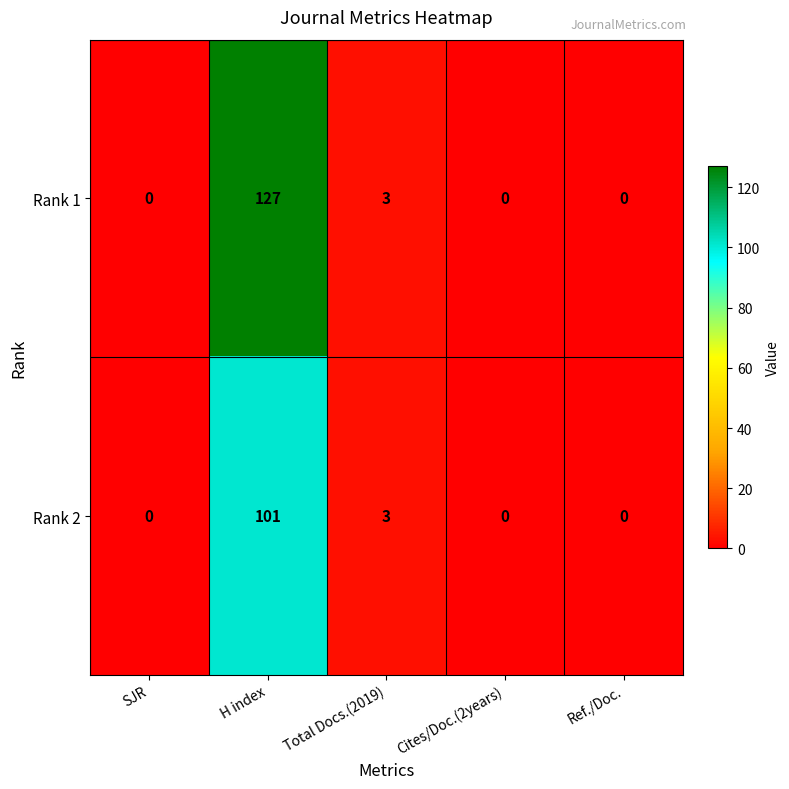

List the series in order of their peak value, highest first.

Rank 1, Rank 2